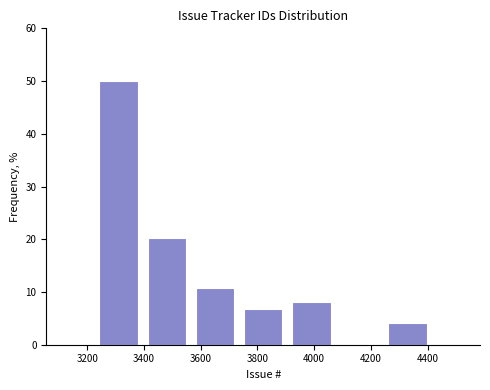

What is the height of the bar covering 3905 to 4075 on the x-axis? Neither the bar edges nor the heights are printed on the chart, so give them approximately, as read against the axes.

8